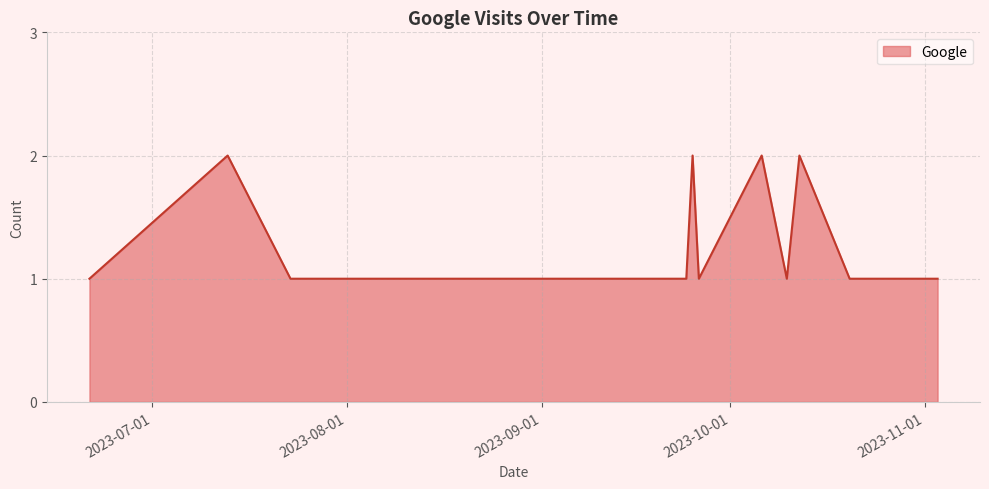

What is the smallest value displayed?

1